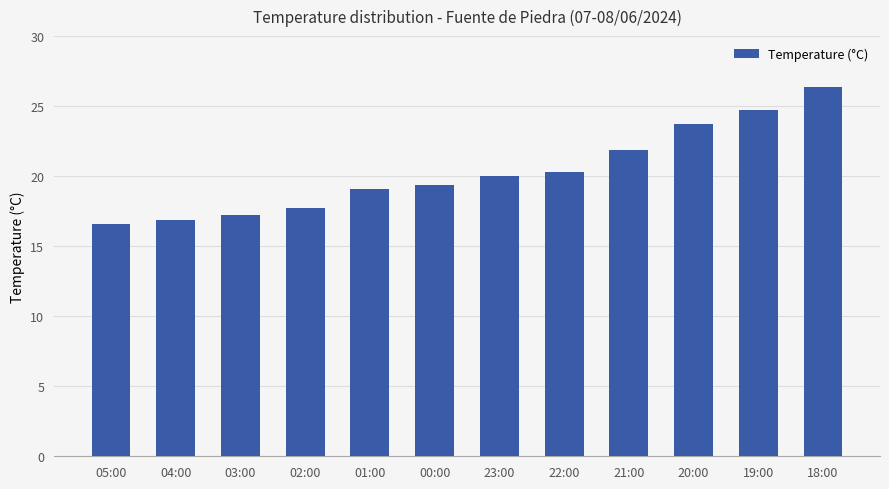

What is the difference between the maximum and minimum values?

9.8